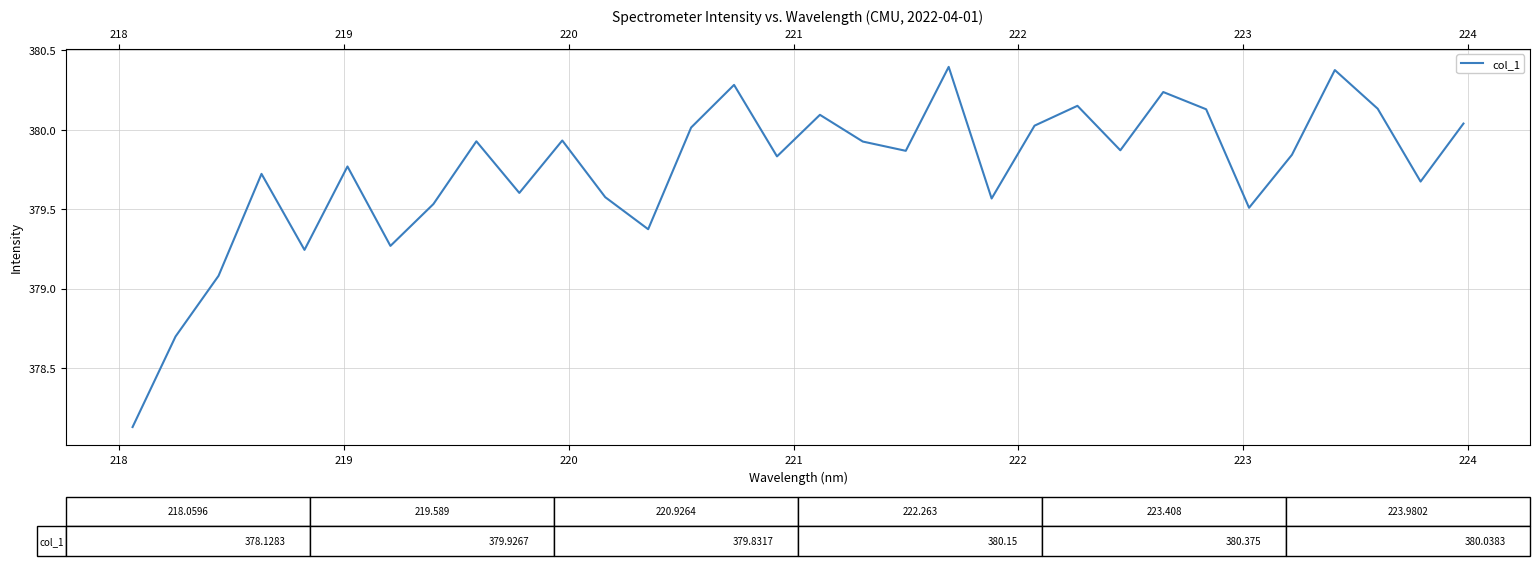

What is the difference between the maximum and minimum values?

2.3